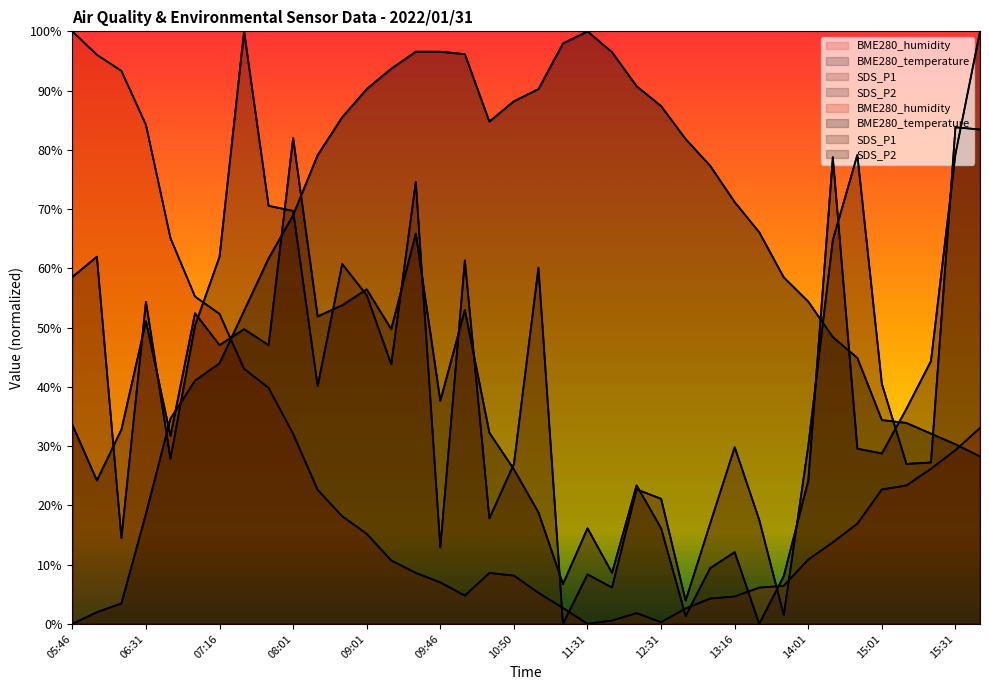

What are all the series names shown in the legend?

BME280_humidity, BME280_temperature, SDS_P1, SDS_P2